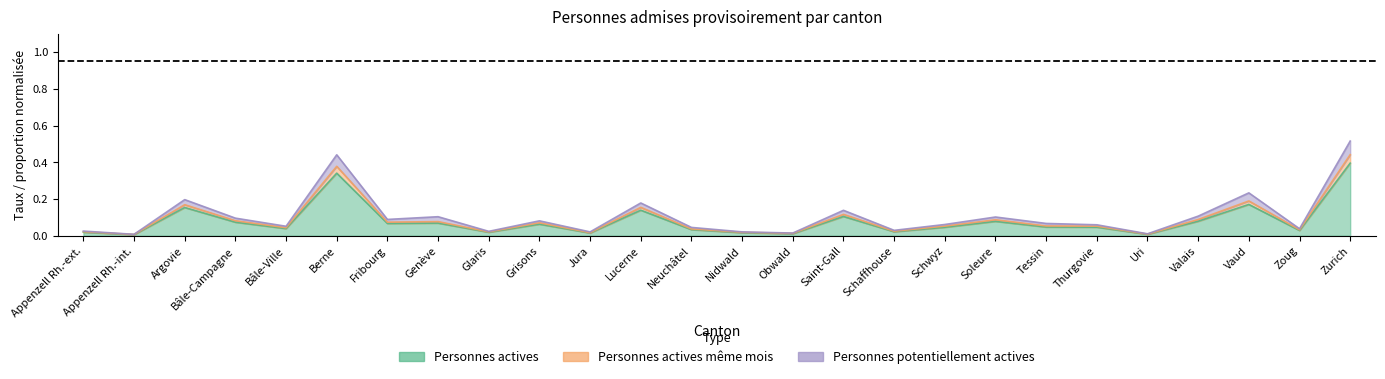

What is the average value of the Personnes actives series?

0.1